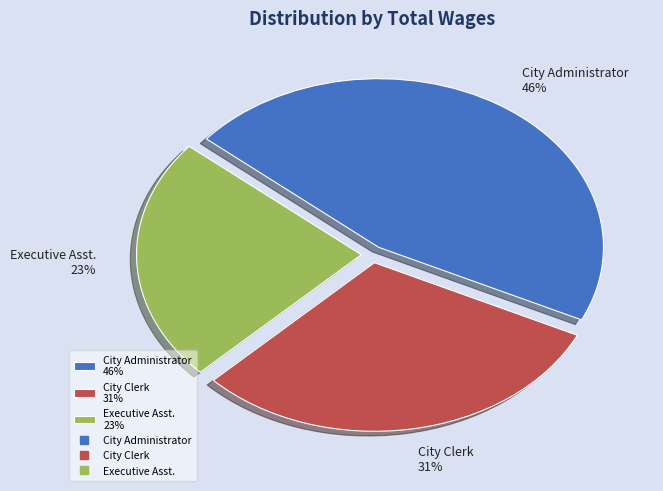

Which category has the smallest portion of the pie?

Executive Asst.